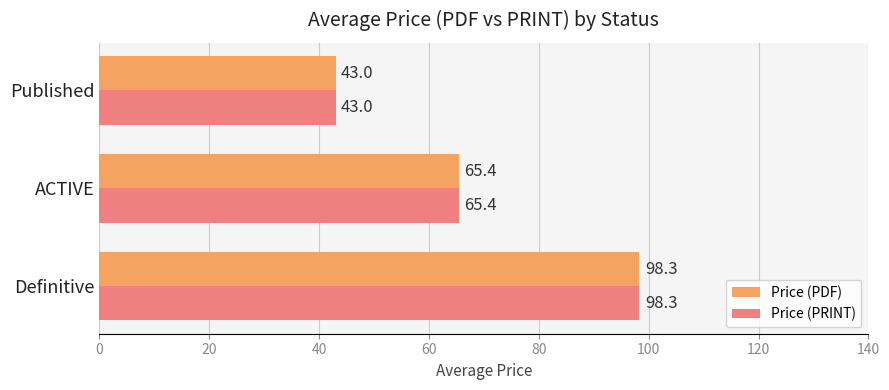

What is the difference between the maximum and minimum values in the Price (PRINT) series?

55.3